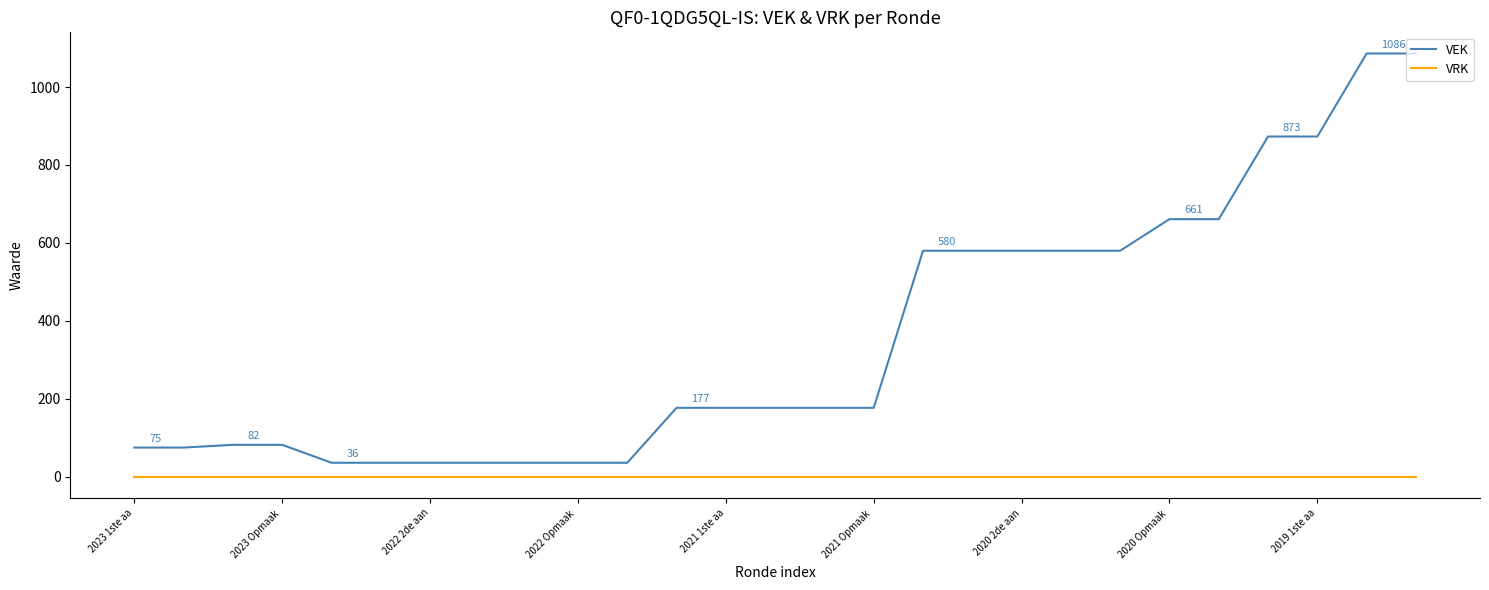

List the series in order of their peak value, lowest first.

VRK, VEK